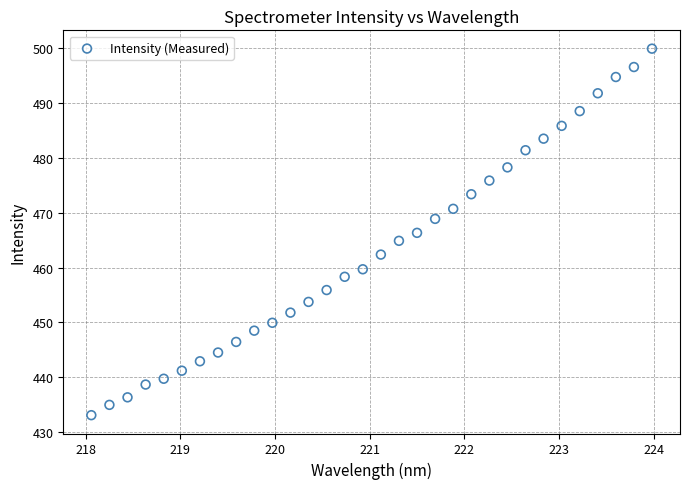

What is the range of X values (max minus min)?

5.9